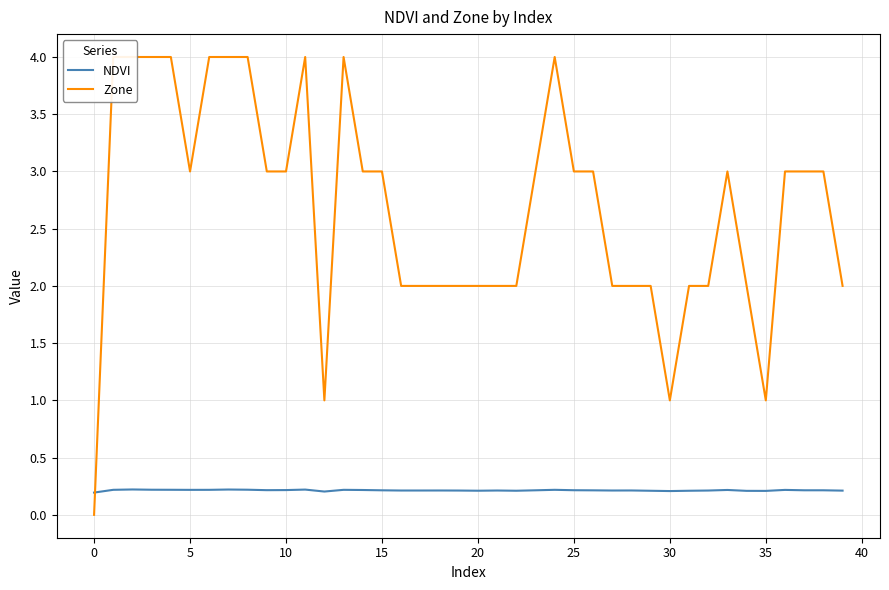

Reading left to right, extract all data points from this chart.

NDVI: 0.2	0.2	0.2	0.2	0.2	0.2	0.2	0.2	0.2	0.2	0.2	0.2	0.2	0.2	0.2	0.2	0.2	0.2	0.2	0.2	0.2	0.2	0.2	0.2	0.2	0.2	0.2	0.2	0.2	0.2	0.2	0.2	0.2	0.2	0.2	0.2	0.2	0.2	0.2	0.2
Zone: 0.0	4.0	4.0	4.0	4.0	3.0	4.0	4.0	4.0	3.0	3.0	4.0	1.0	4.0	3.0	3.0	2.0	2.0	2.0	2.0	2.0	2.0	2.0	3.0	4.0	3.0	3.0	2.0	2.0	2.0	1.0	2.0	2.0	3.0	2.0	1.0	3.0	3.0	3.0	2.0